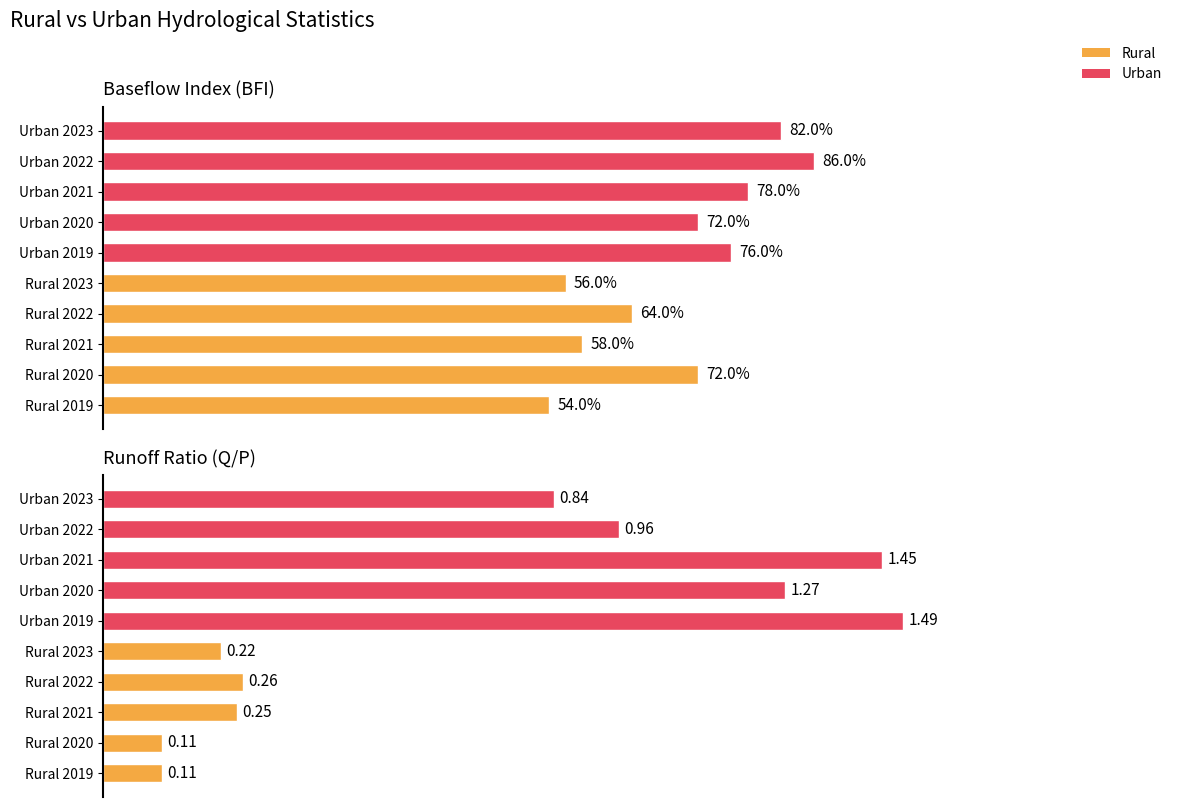

Which series changed the most between Rural 2021 and Urban 2019?

Q/P